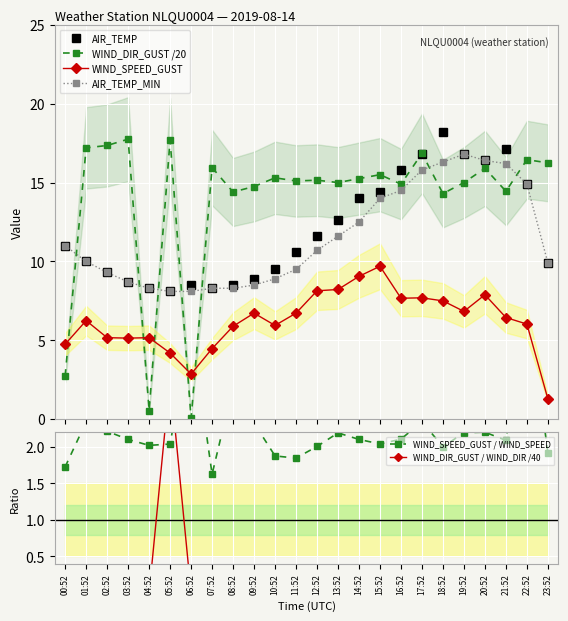

What is the difference between the maximum and minimum values in the WIND_DIR_GUST /20 series?

17.7